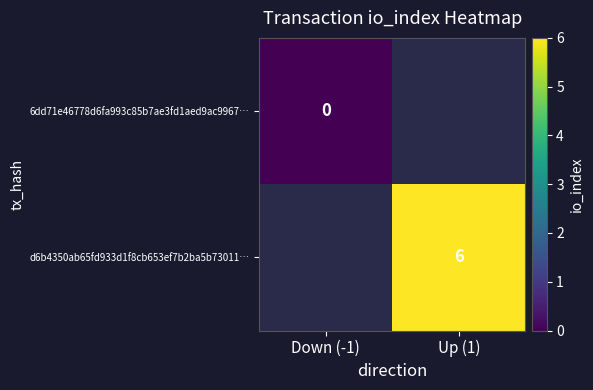

How many categories are shown in the chart?

2